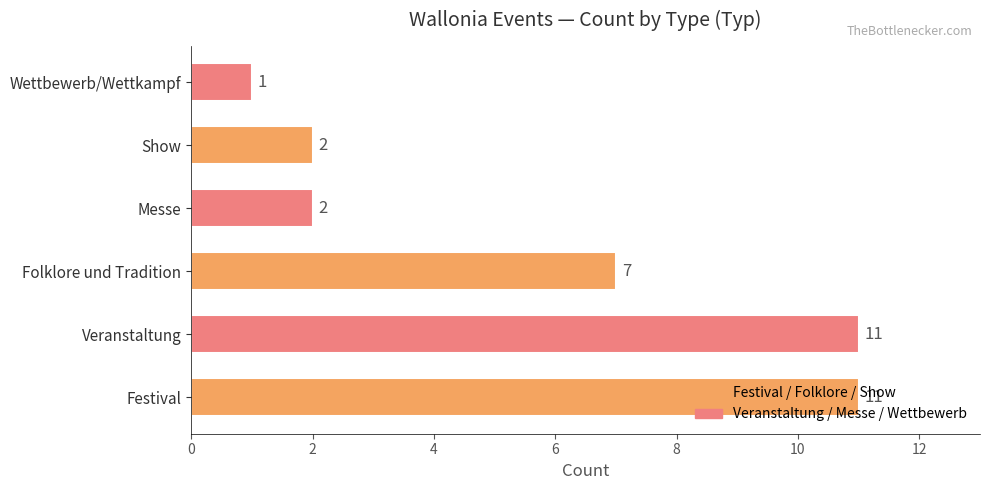

Does the chart contain stacked bars?

No